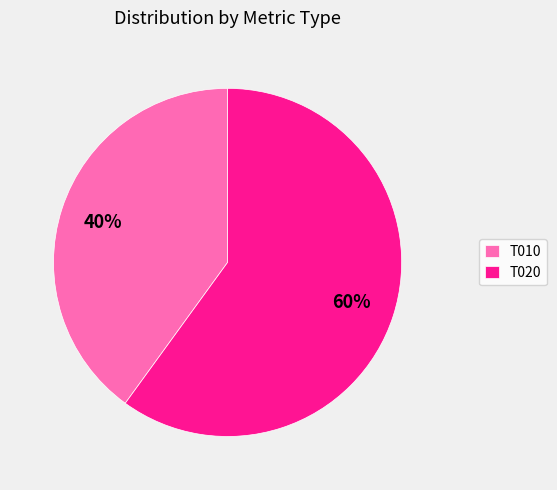

To the nearest percent, what portion does T010 represent?

40%